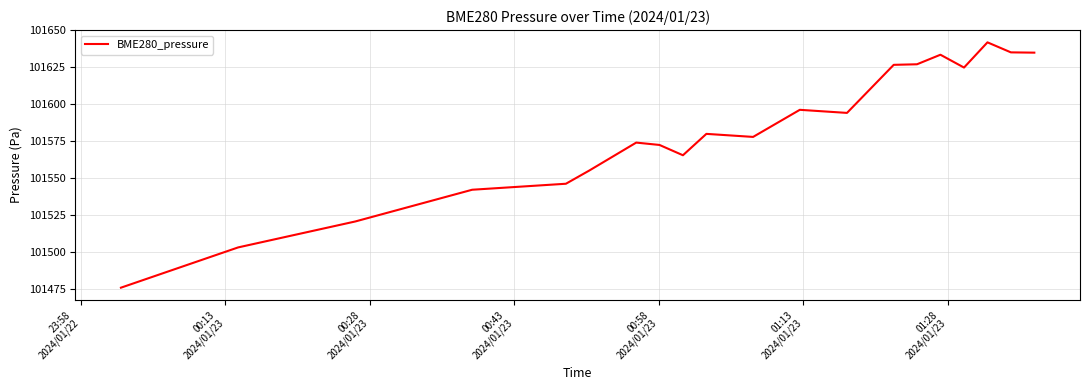

What is the difference between the maximum and minimum values?

166.0